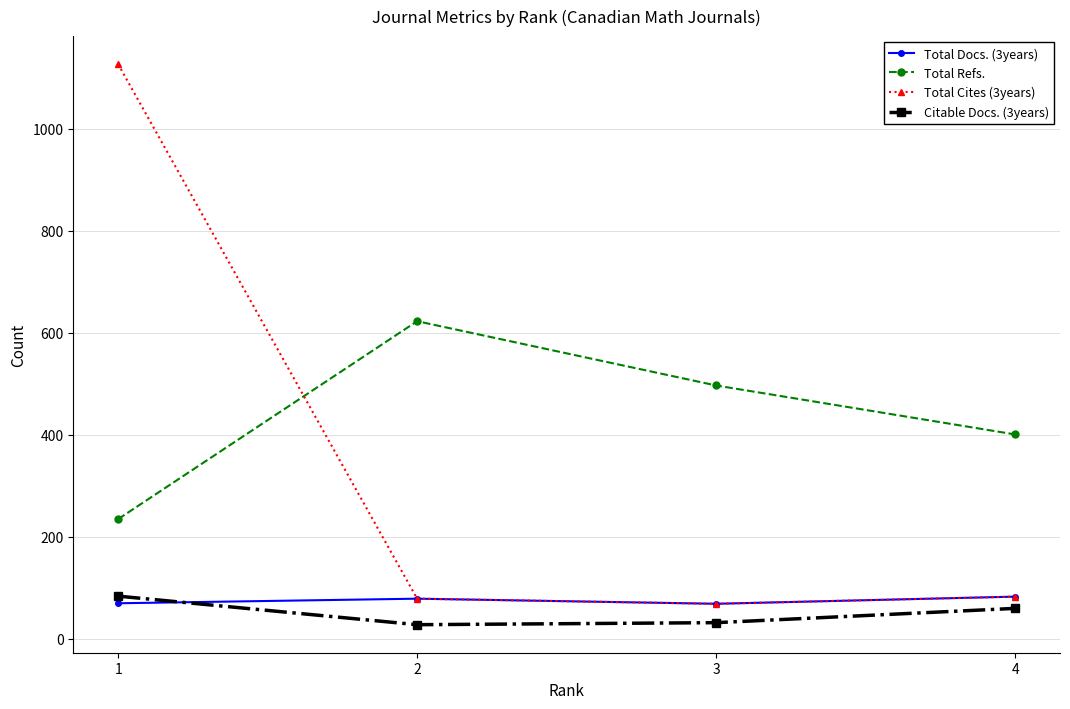

Where is the first local maximum for Total Docs. (3years)?

2